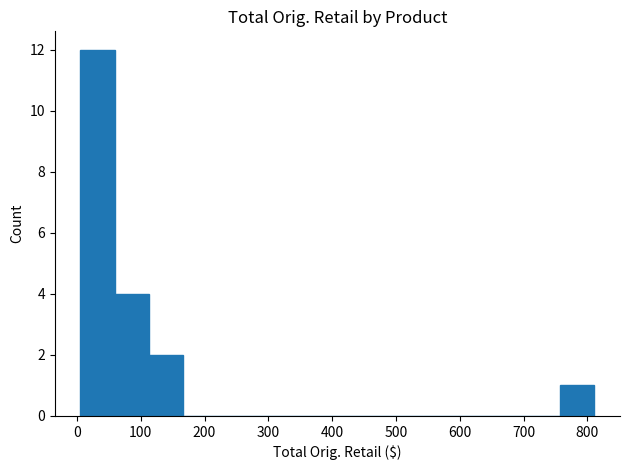

What is the sum of all values?

19